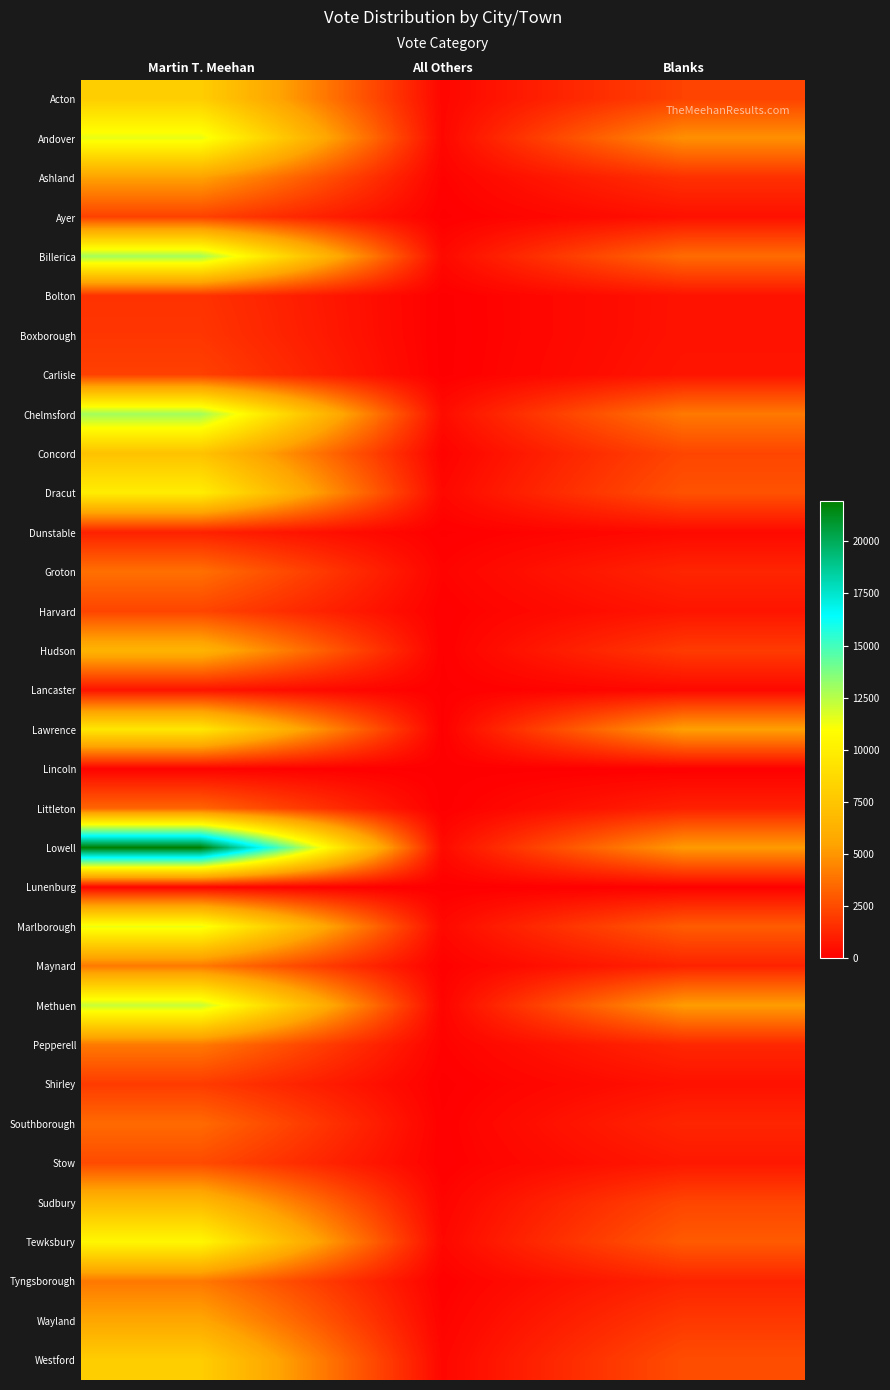

What is the difference between the highest and lowest values at Blanks?

5327